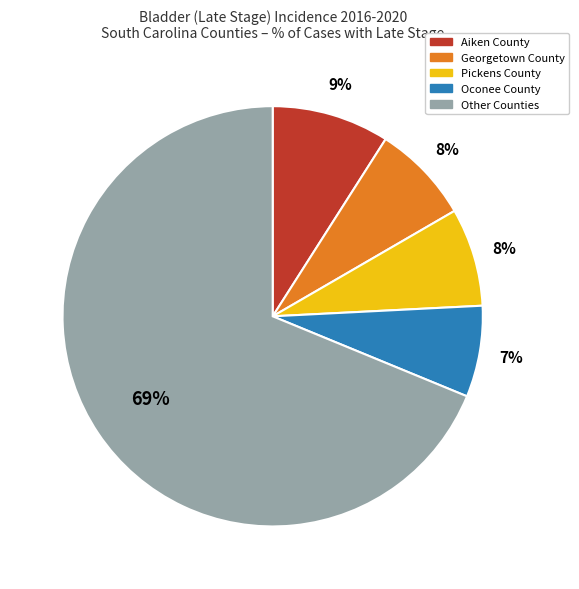

True or false: Other Counties accounts for 82% of the total.

False